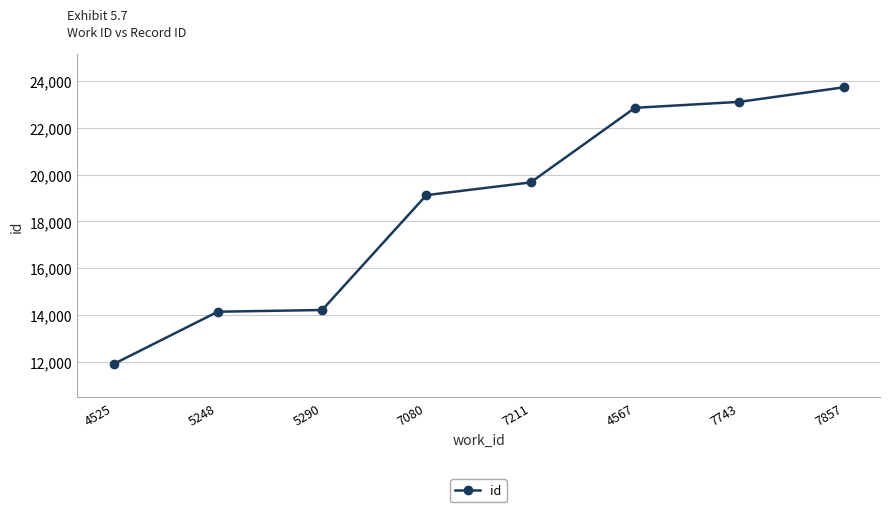

Reading left to right, what are all the values shown in this chart?

4525=11896	5248=14137	5290=14210	7080=19128	7211=19673	4567=22866	7743=23121	7857=23742